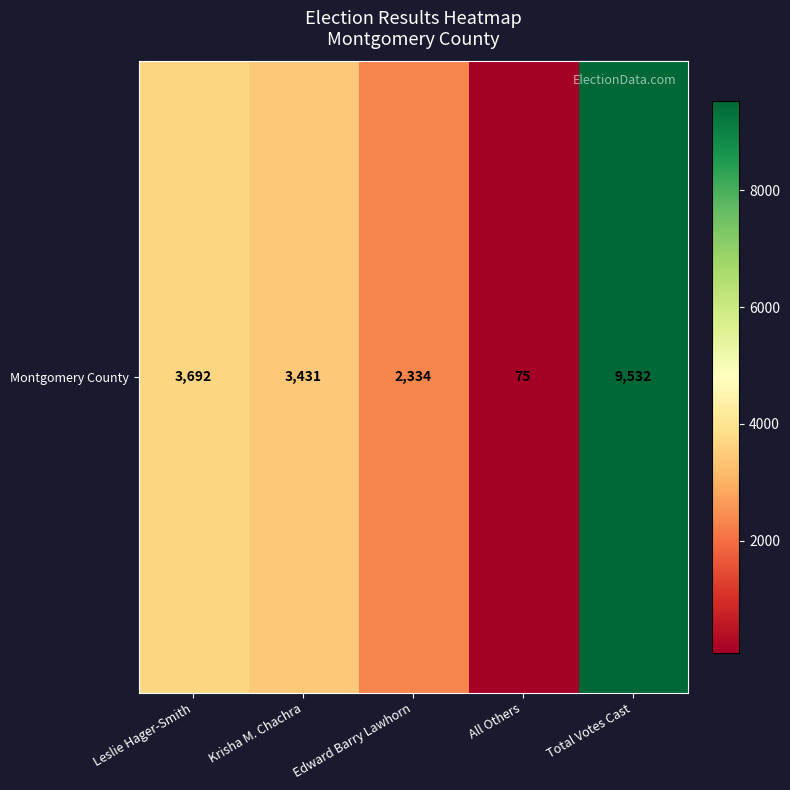

List the labels in order of value, smallest first.

All Others, Edward Barry Lawhorn, Krisha M. Chachra, Leslie Hager-Smith, Total Votes Cast